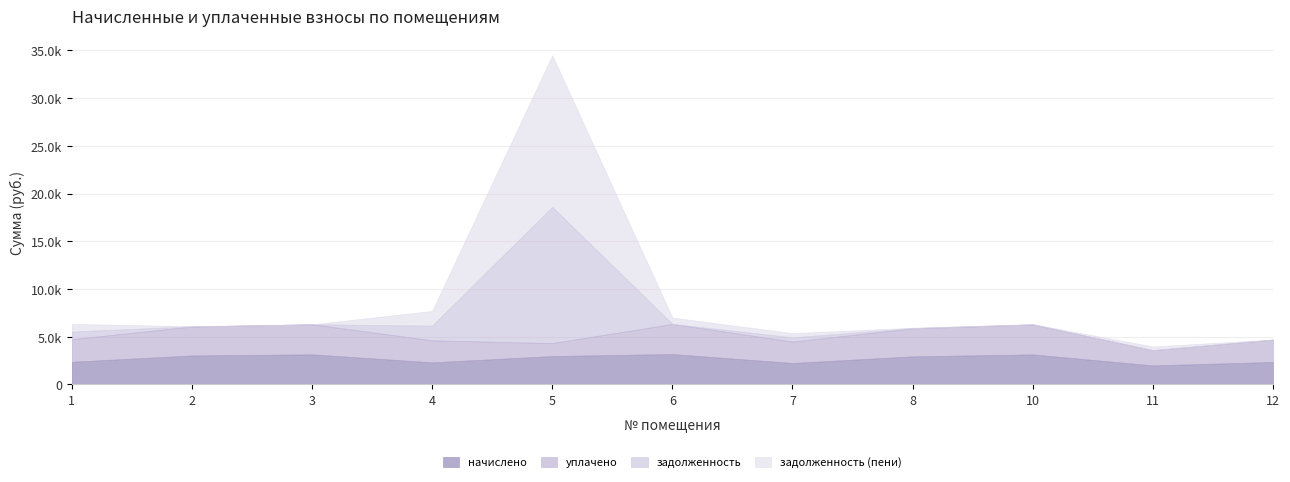

The value of начислено at 4 is 2309.6. True or false?

True